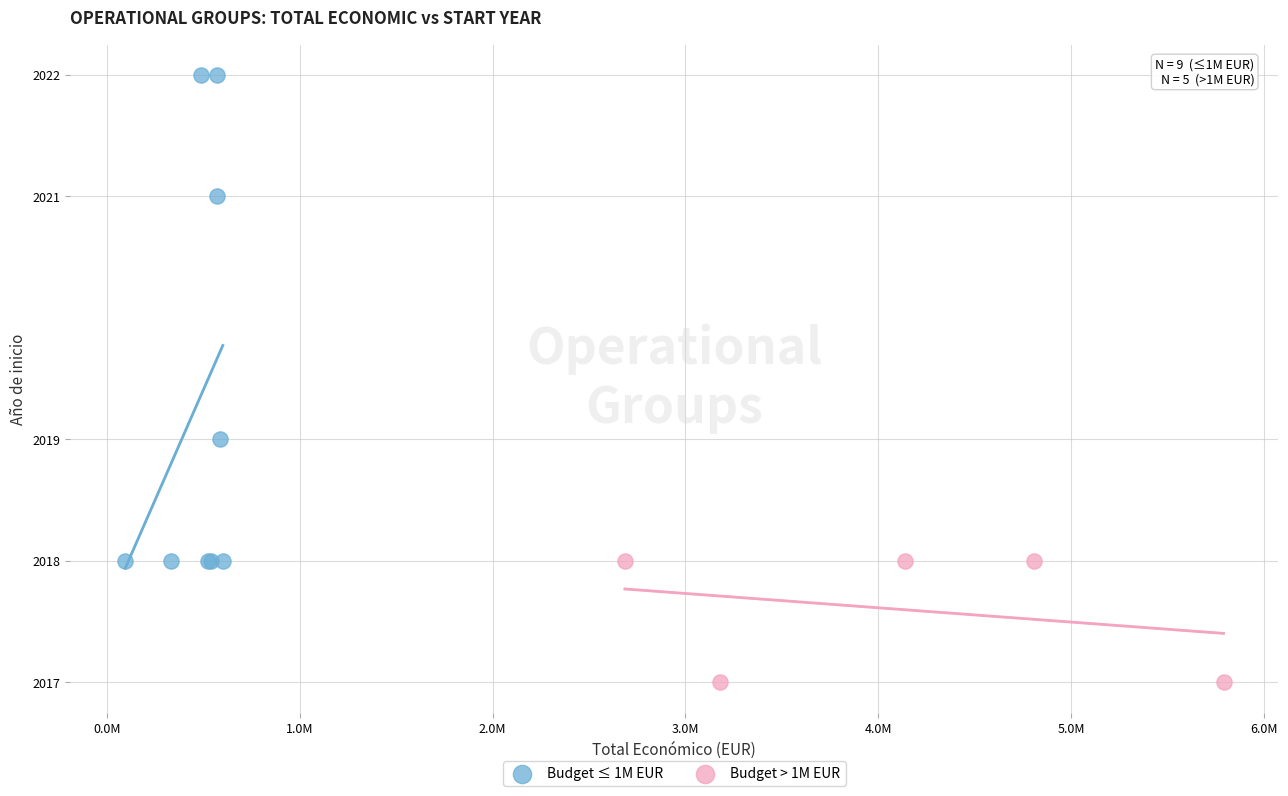

Which series reaches the minimum Y coordinate?

Budget > 1M EUR